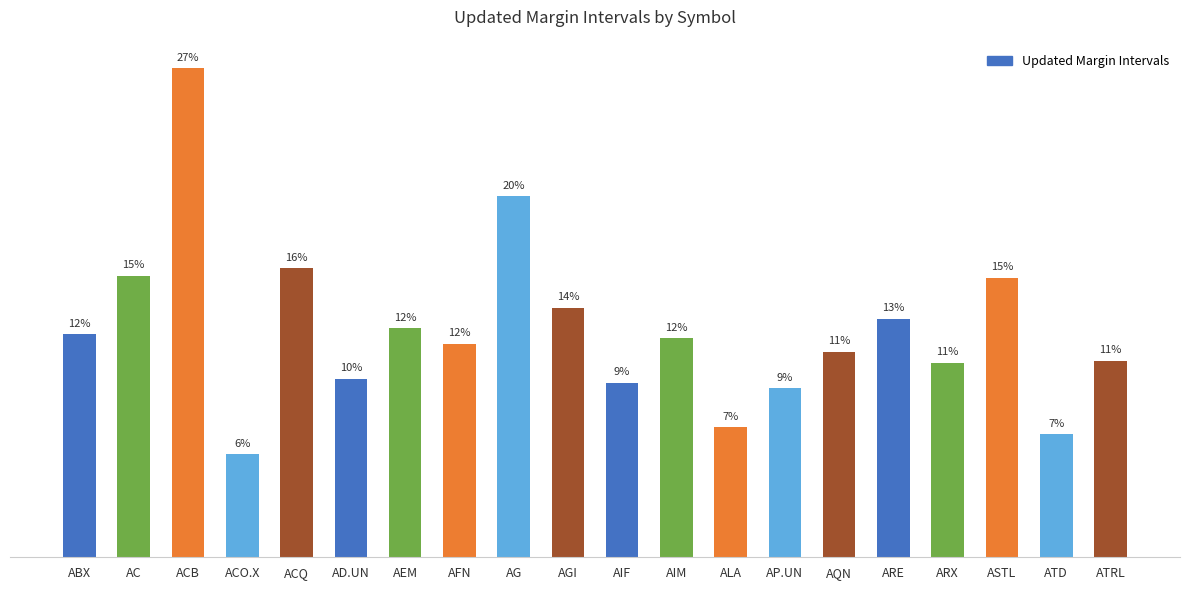

What is the minimum value shown in the chart?

0.1